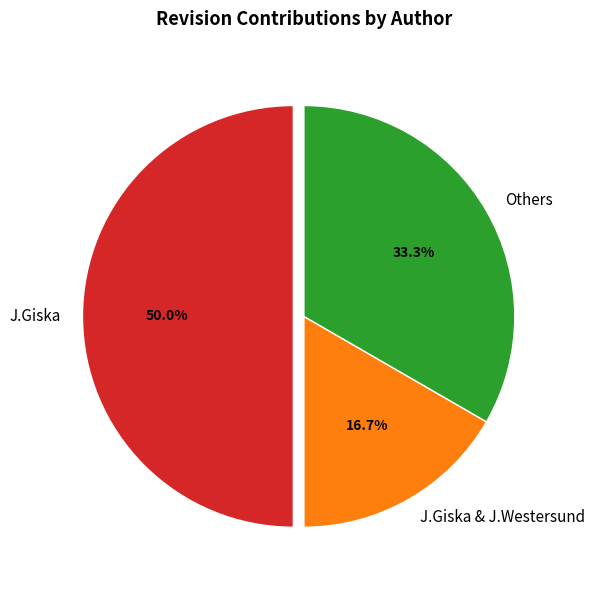

Which category has the biggest portion of the pie?

J.Giska